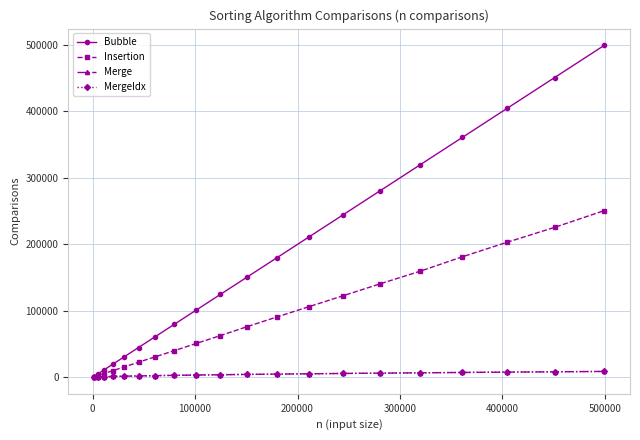

Is this an area chart (filled region under the line)?

No